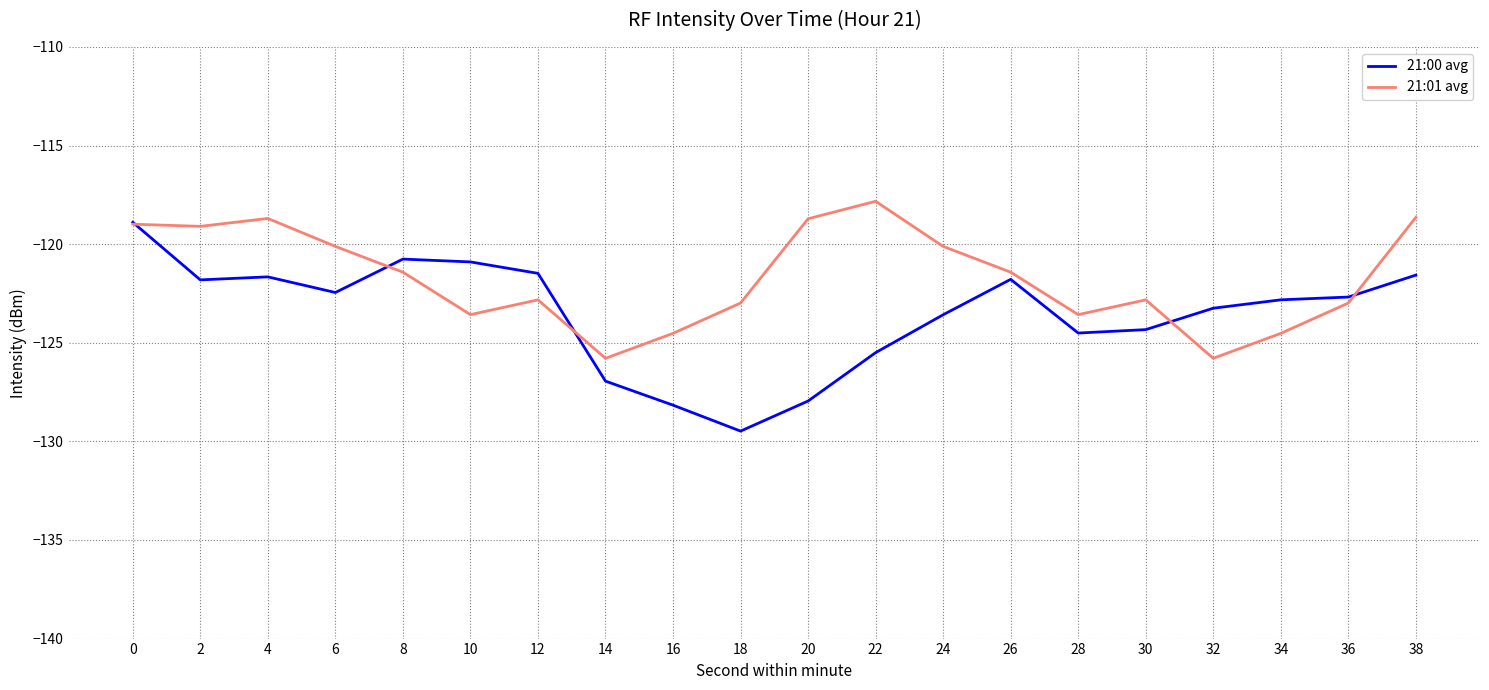

List the series in order of their peak value, highest first.

21:01 avg, 21:00 avg